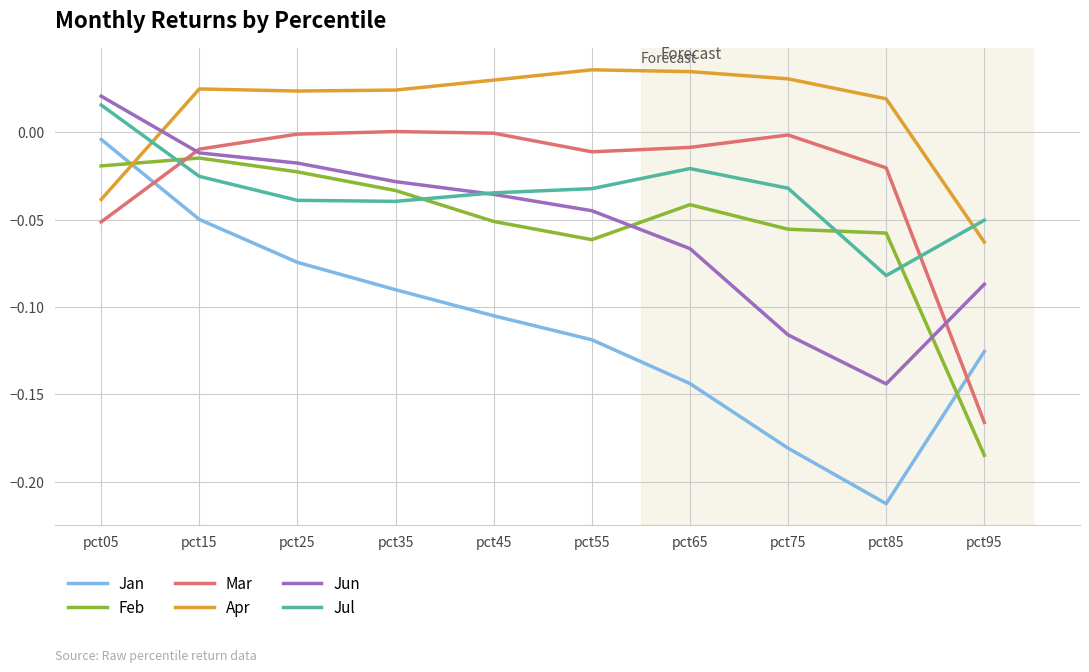

How many values in Jun are below zero?

9